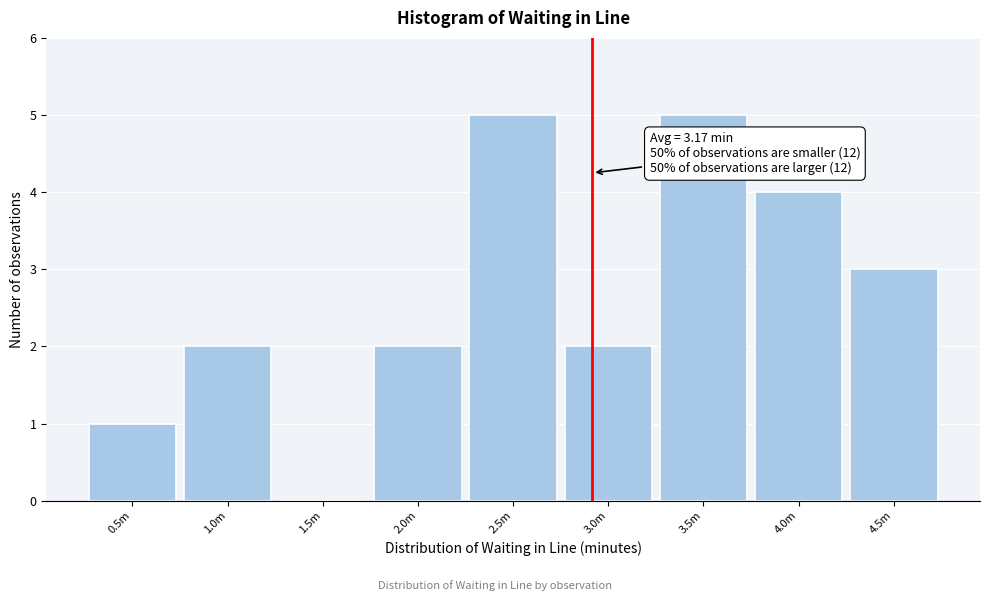

Reading left to right, extract all data points from this chart.

0.5m=1	1.0m=2	1.5m=0	2.0m=2	2.5m=5	3.0m=2	3.5m=5	4.0m=4	4.5m=3